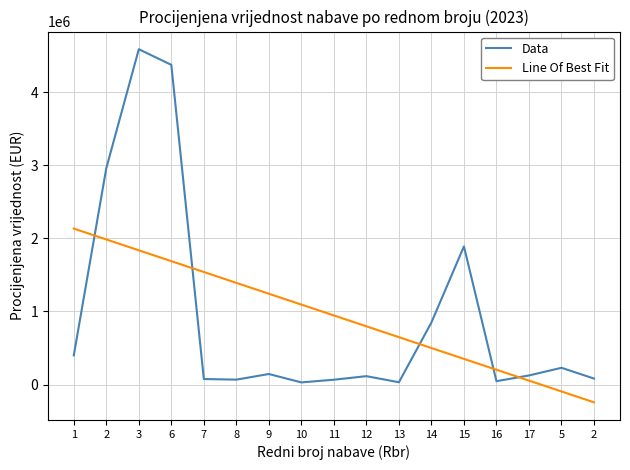

Between 1 and 16, which series saw the biggest shift?

Line Of Best Fit